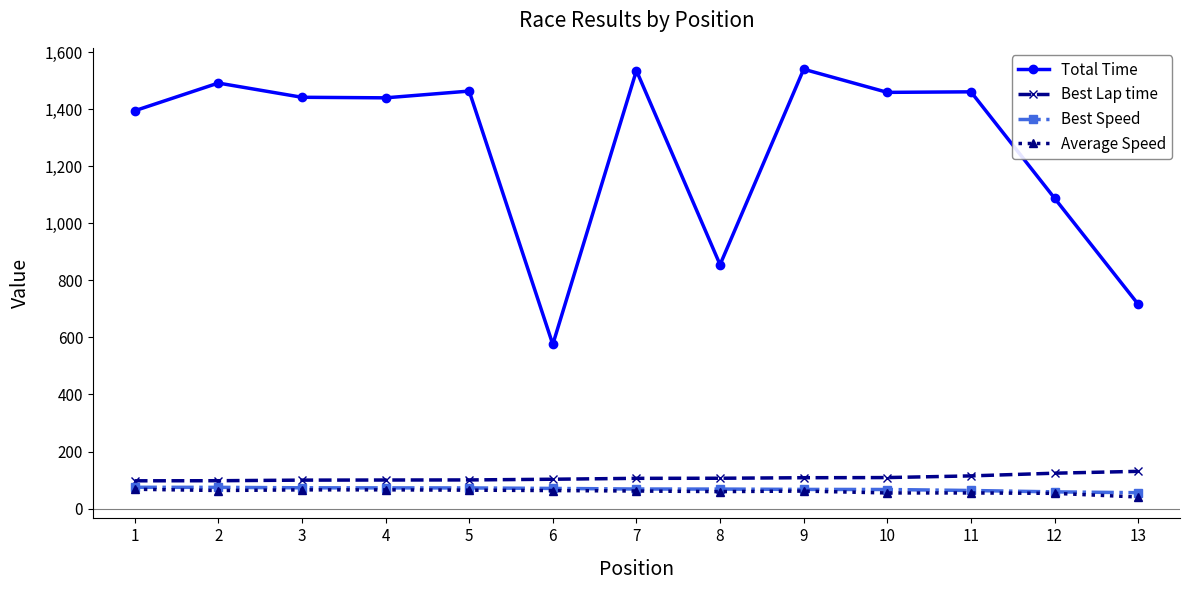

At how many categories does at least one series exceed 1301?

9